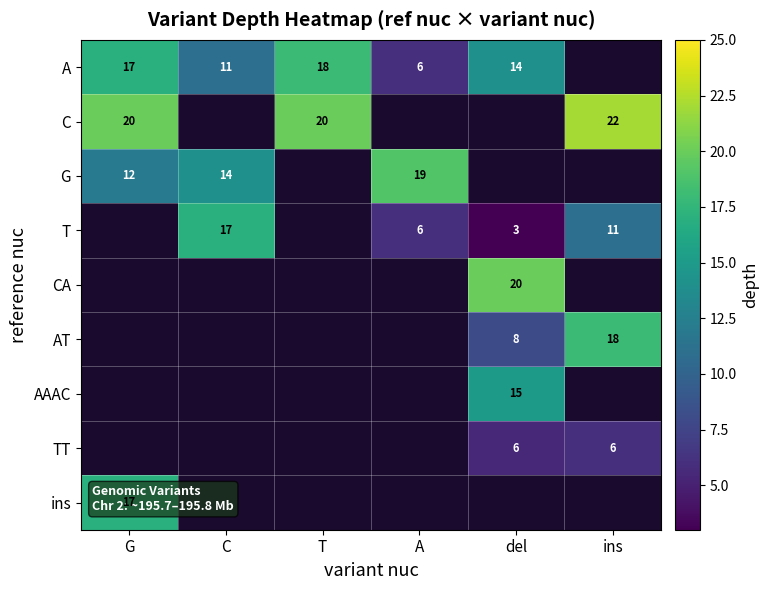

The A series shows 28 at T. True or false?

False